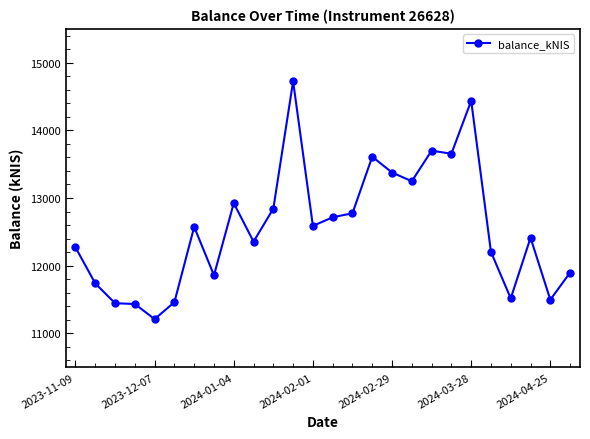

Does the chart have visible grid lines?

No